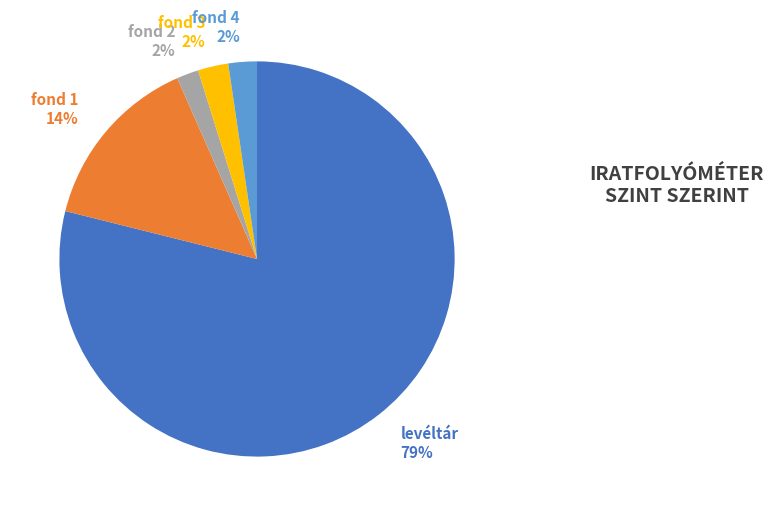

Between fond 3 and fond 1, which is larger?

fond 1